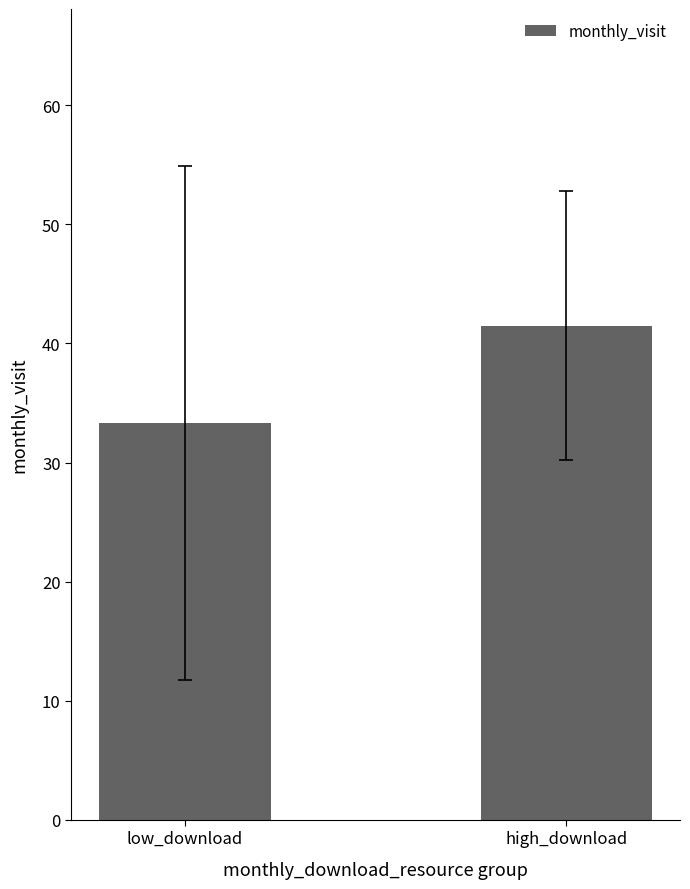

Does the chart contain any negative values?

No